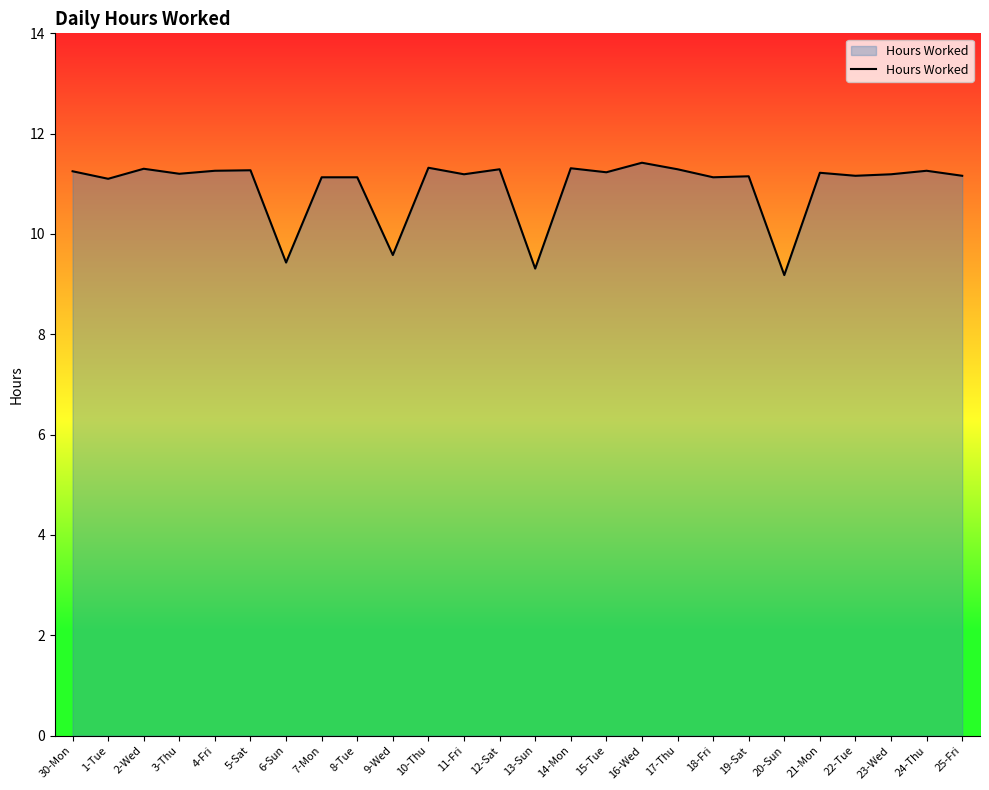

True or false: the data shows 11.2 at 23-Wed.

True